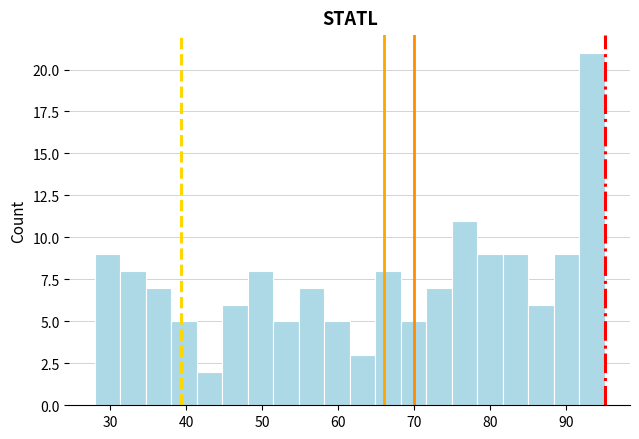

Read against the x-axis, roughly where is the centre of the tallest bar?

93